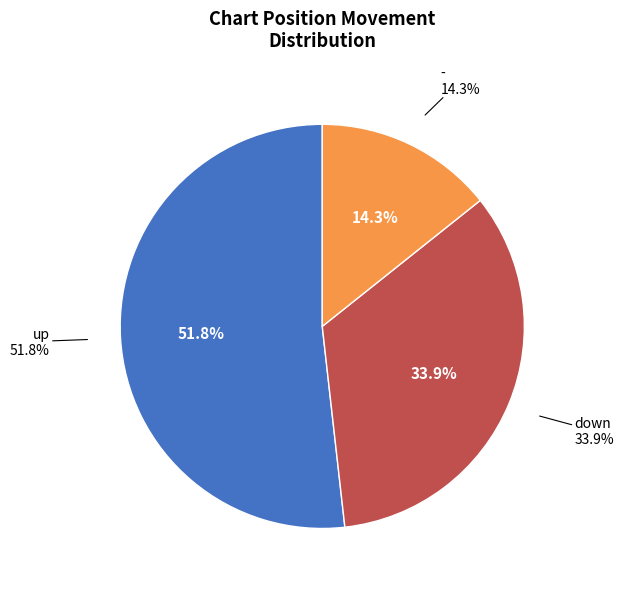

How many segments does this pie chart have?

3